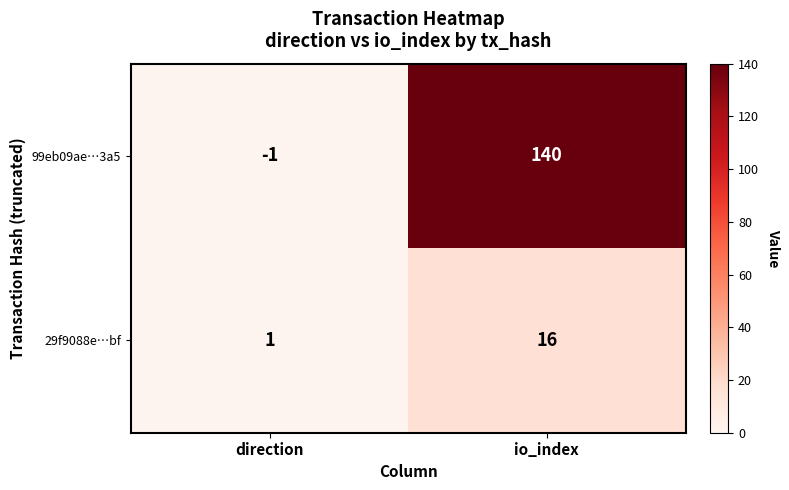

What is the total value across all series at io_index?

156